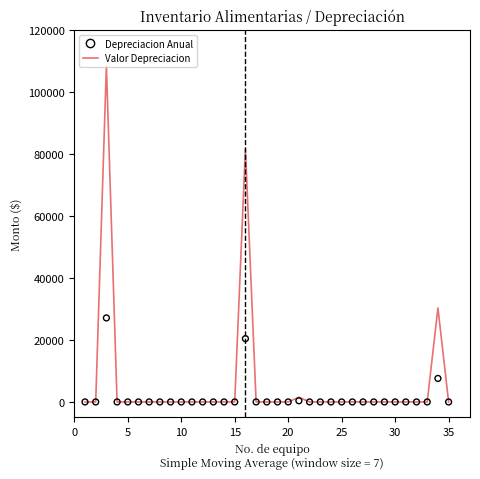

Which series reaches the maximum Y coordinate?

Valor Depreciacion